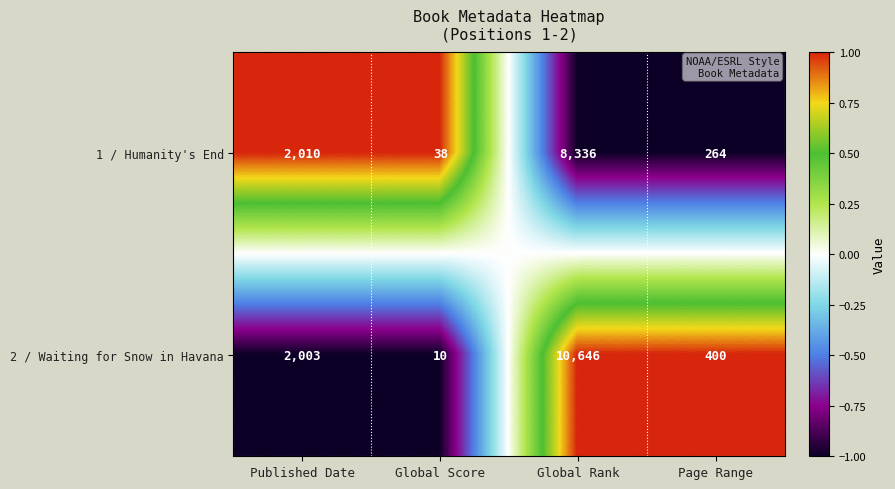

Reading left to right, extract all data points from this chart.

1 / Humanity's End: Published Date=2010	Global Score=38	Global Rank=8336	Page Range=264
2 / Waiting for Snow in Havana: Published Date=2003	Global Score=10	Global Rank=10646	Page Range=400